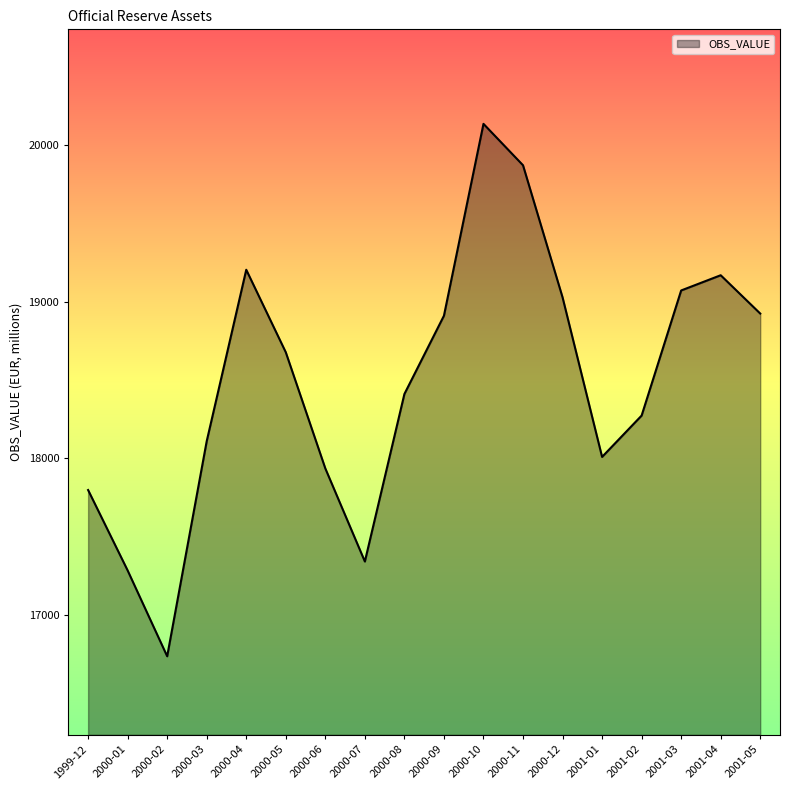

How many lines are shown in the chart?

1